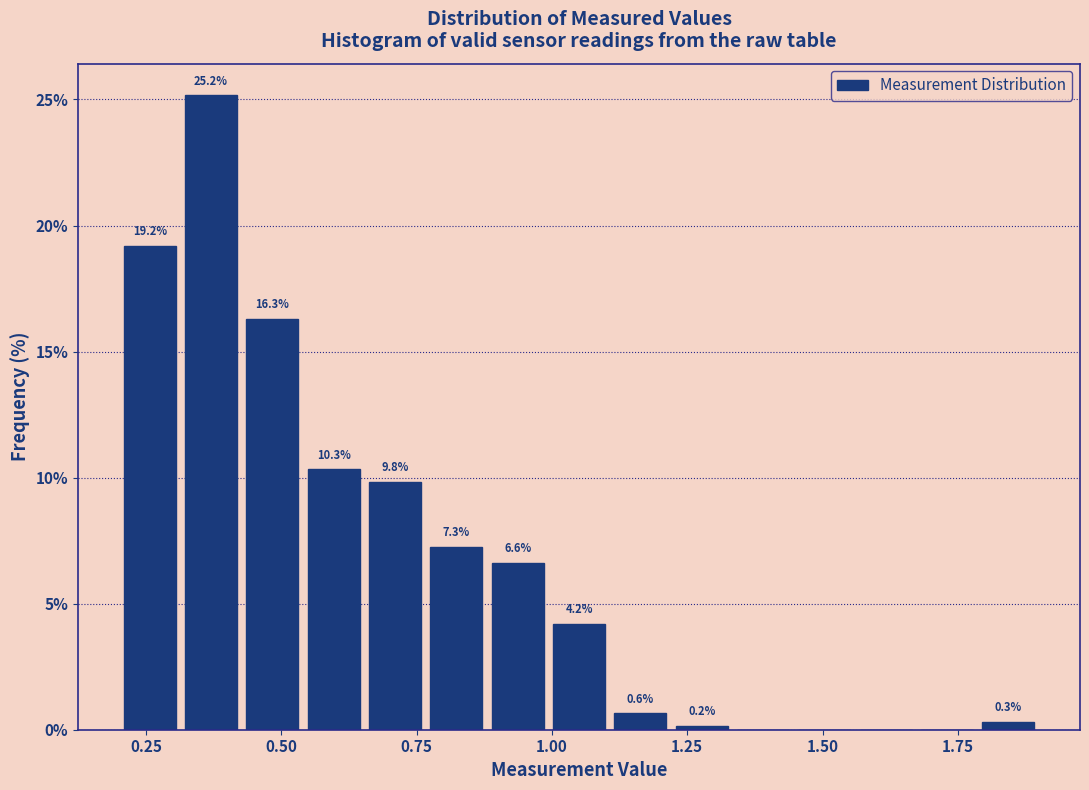

Read against the x-axis, roughly where is the centre of the tallest bar?

0.35